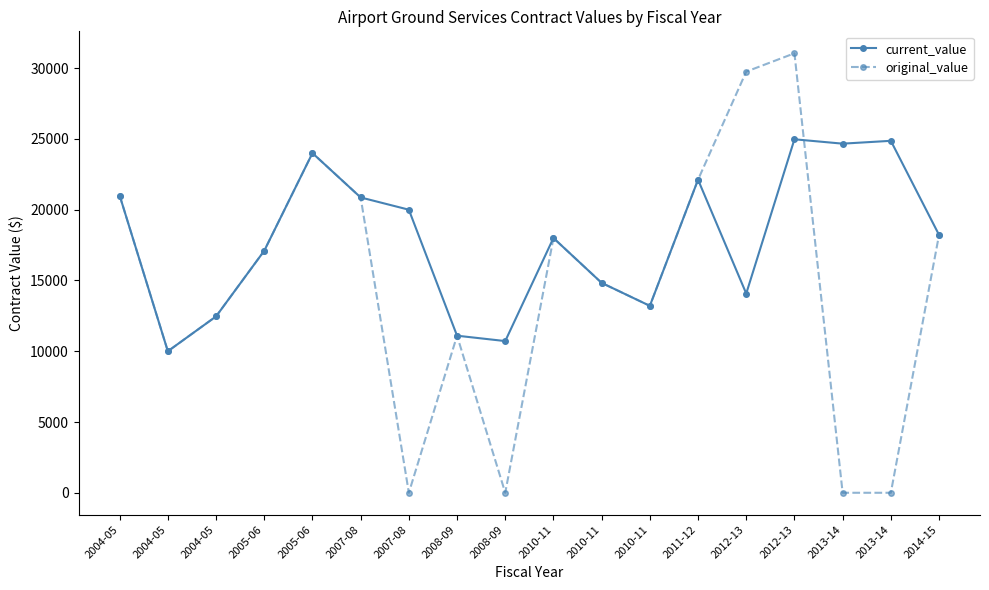

Reading left to right, what are all the values shown in this chart?

current_value: 21000.0	10000.0	12460.0	17100.0	24000.0	20866.4	20000.0	11098.0	10718.0	18000.0	14830.0	13207.0	22120.0	14076.0	24975.0	24666.0	24867.0	18220.0
original_value: 21000.0	10000.0	12460.0	17100.0	24000.0	20866.4	0.0	11098.0	0.0	18000.0	14830.0	13207.0	22120.0	29756.2	31050.0	0.0	0.0	18220.0